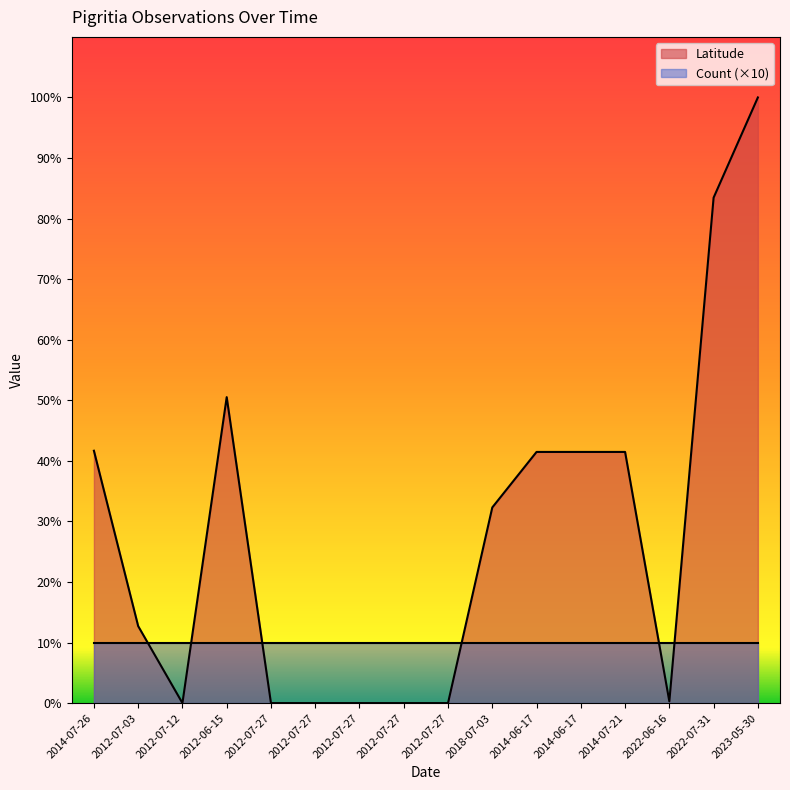

Where is the first local maximum?

2012-06-15